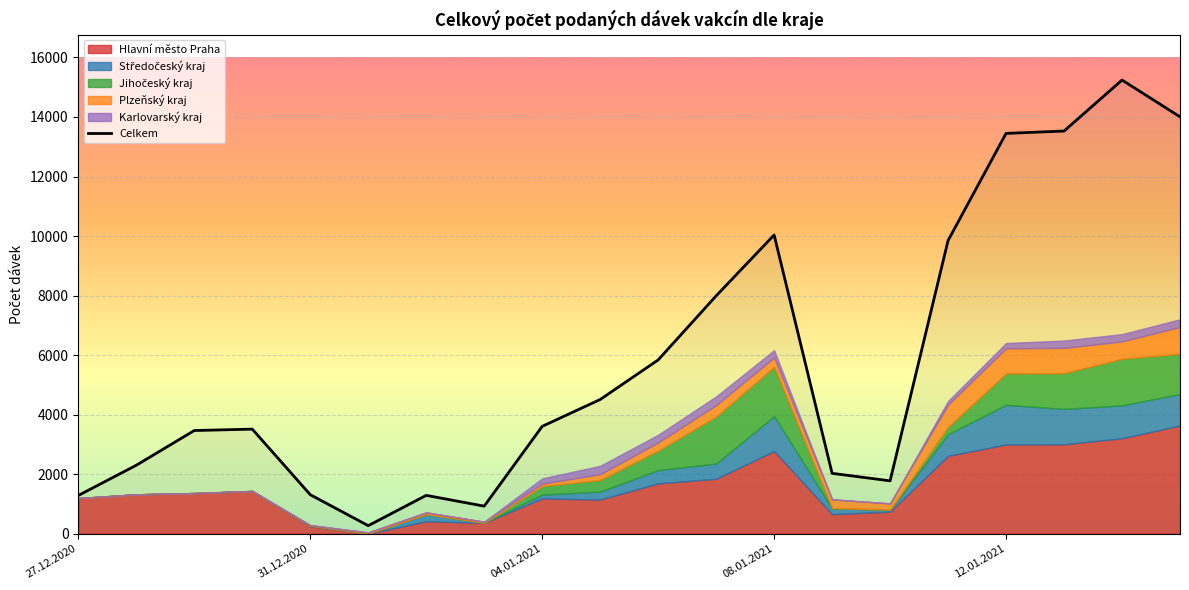

What position from the right is 31.12.2020?

16